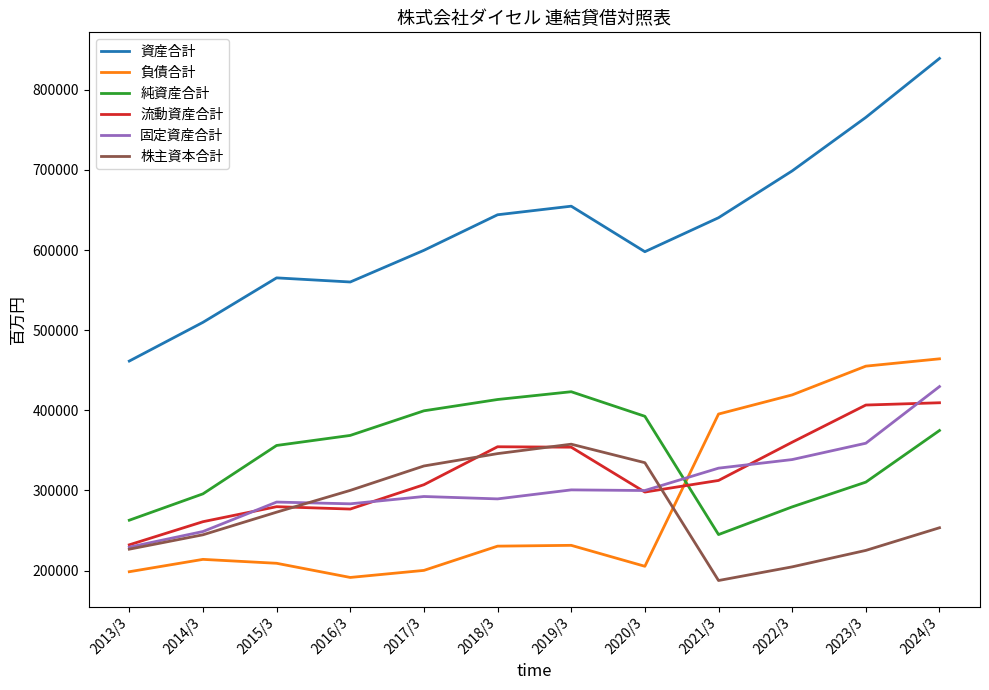

The value of 負債合計 at 2022/3 is 419292. True or false?

True